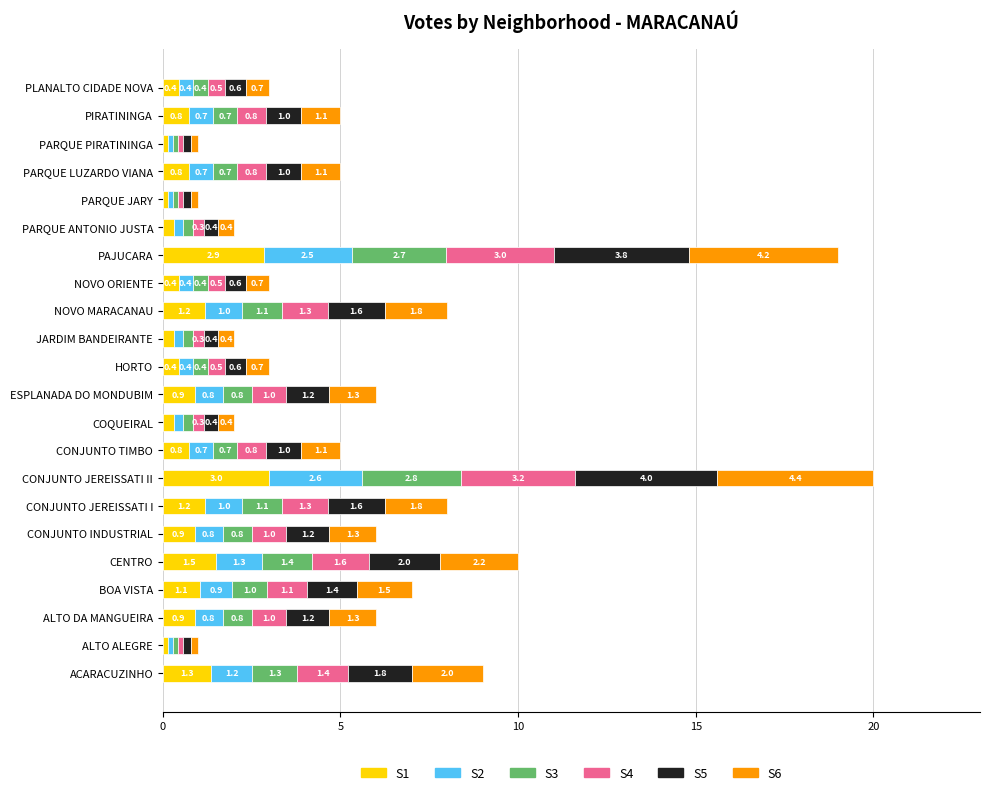

What are all the series names shown in the legend?

S1, S2, S3, S4, S5, S6